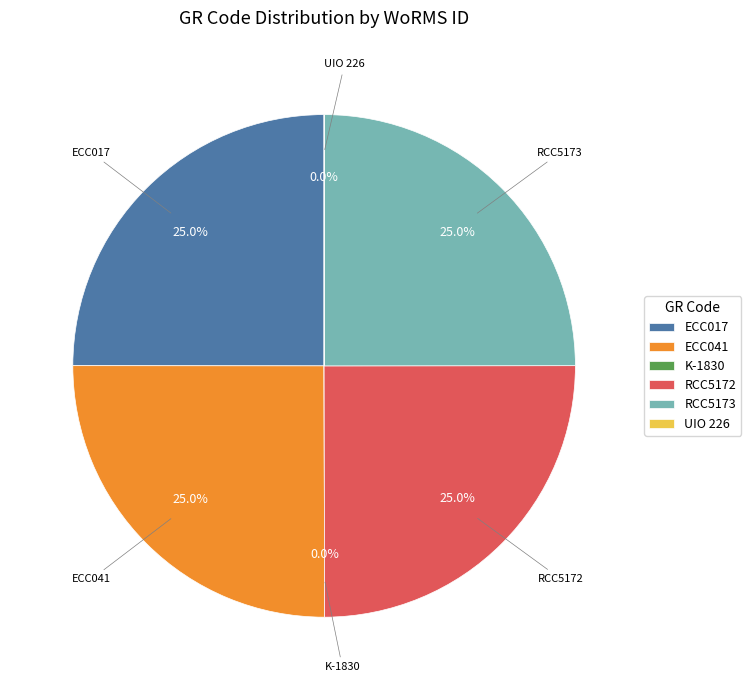

Is it true that ECC041 is 35% of the pie?

False